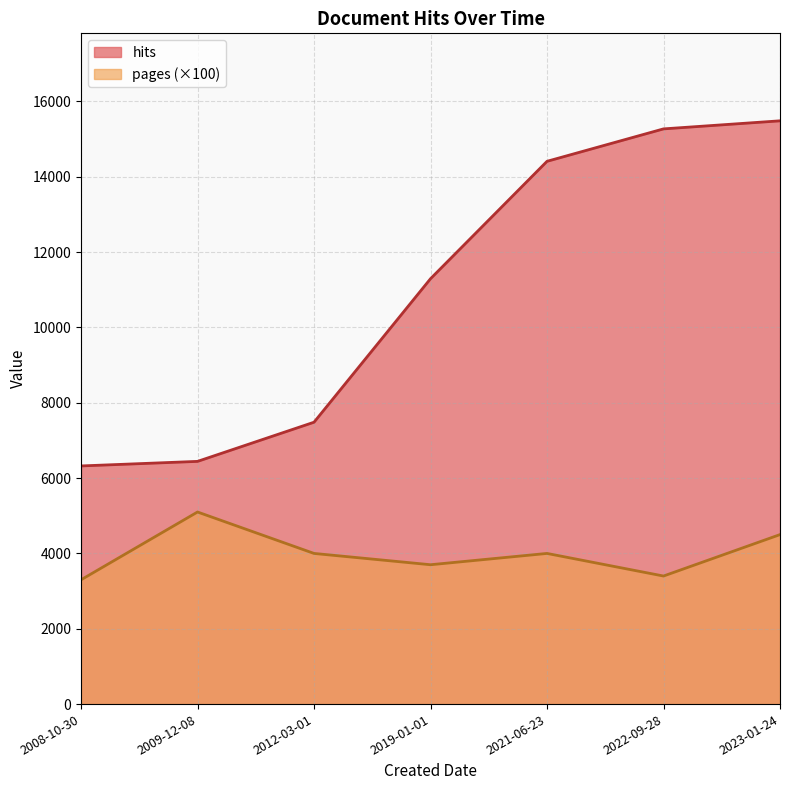

Which has a higher value, 2009-12-08 or 2021-06-23?

2021-06-23